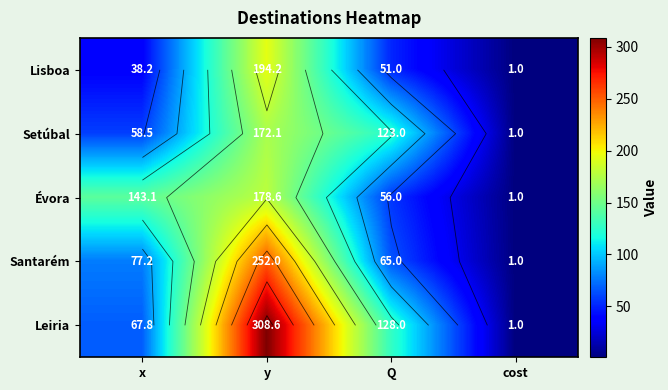

Count the number of categories in the chart.

4